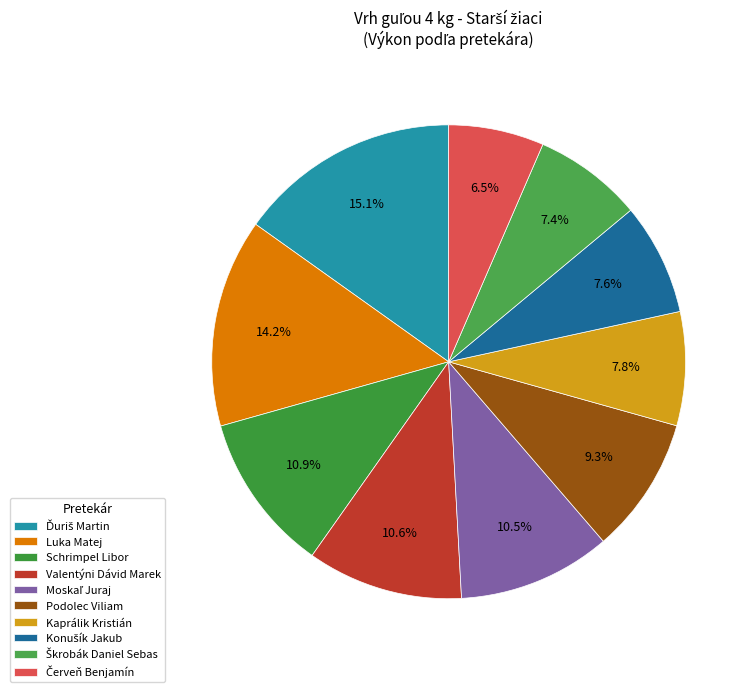

What is the largest slice in the pie chart?

Ďuriš Martin